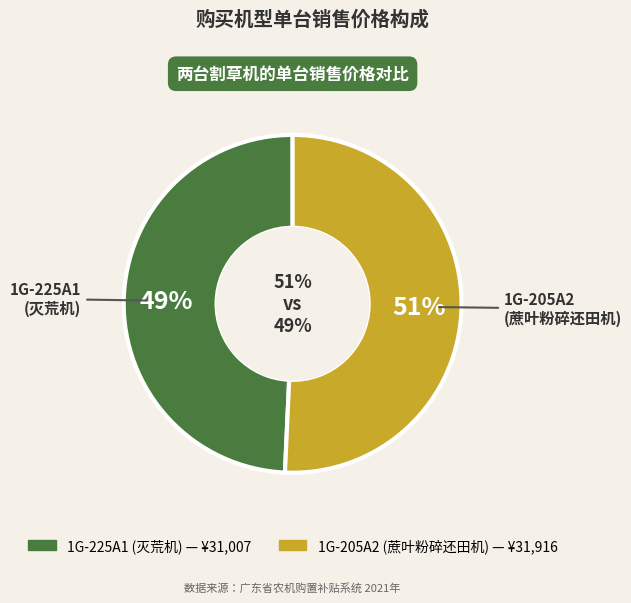

Is it true that 1G-205A2
(蔗叶粉碎还田机) is 63% of the pie?

False